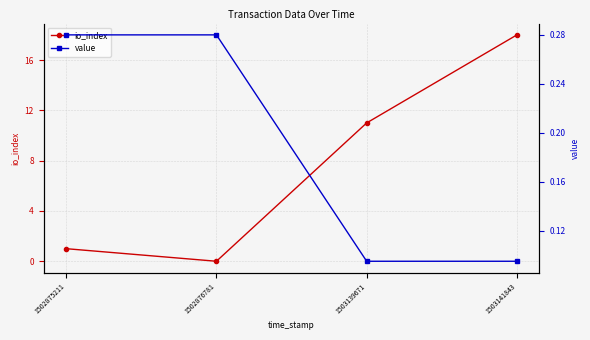

What is the value of the value point at the 3rd from the left?

0.1